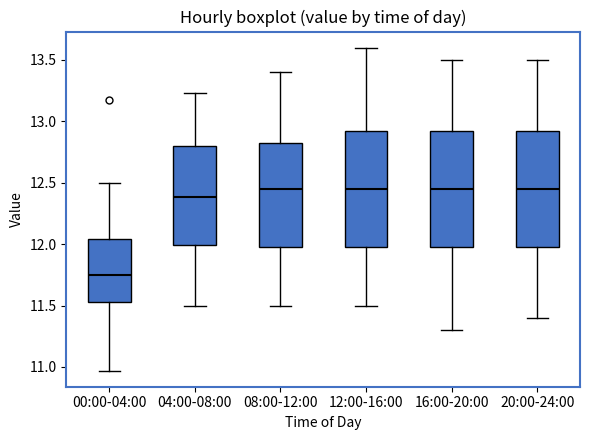

Reading left to right, transcribe this box plot: for each box, give where its median line is, the range the box spans, and where its two whiskers end, as read against the y-axis. The values are not printed on the chart, so give them approximately, as read against the axis.

00:00-04:00: median 11.75, box 11.55 to 12.05, whiskers 10.95 to 12.50
04:00-08:00: median 12.40, box 12.00 to 12.80, whiskers 11.50 to 13.25
08:00-12:00: median 12.45, box 12.00 to 12.85, whiskers 11.50 to 13.40
12:00-16:00: median 12.45, box 12.00 to 12.95, whiskers 11.50 to 13.60
16:00-20:00: median 12.45, box 12.00 to 12.95, whiskers 11.30 to 13.50
20:00-24:00: median 12.45, box 12.00 to 12.95, whiskers 11.40 to 13.50